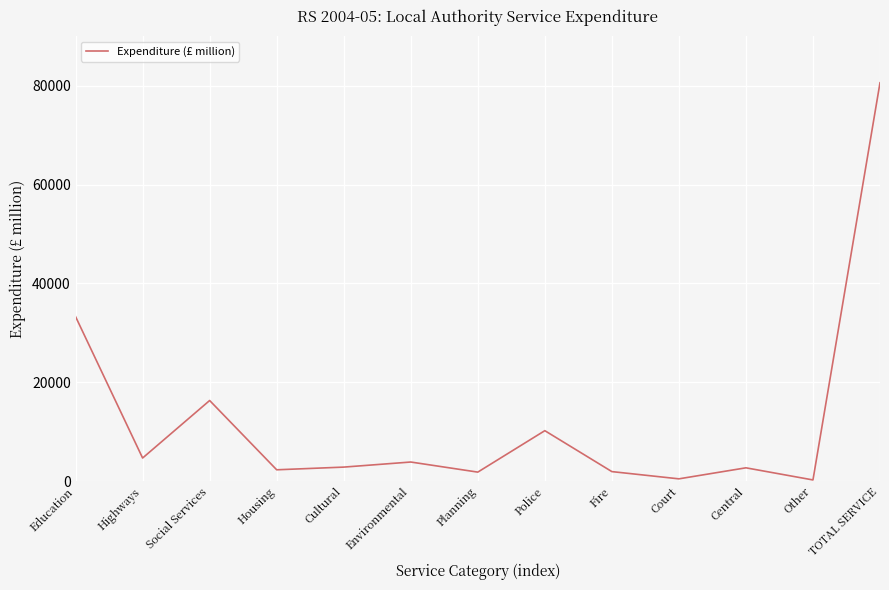

The chart shows a value of 16309.3 at Social Services. True or false?

True